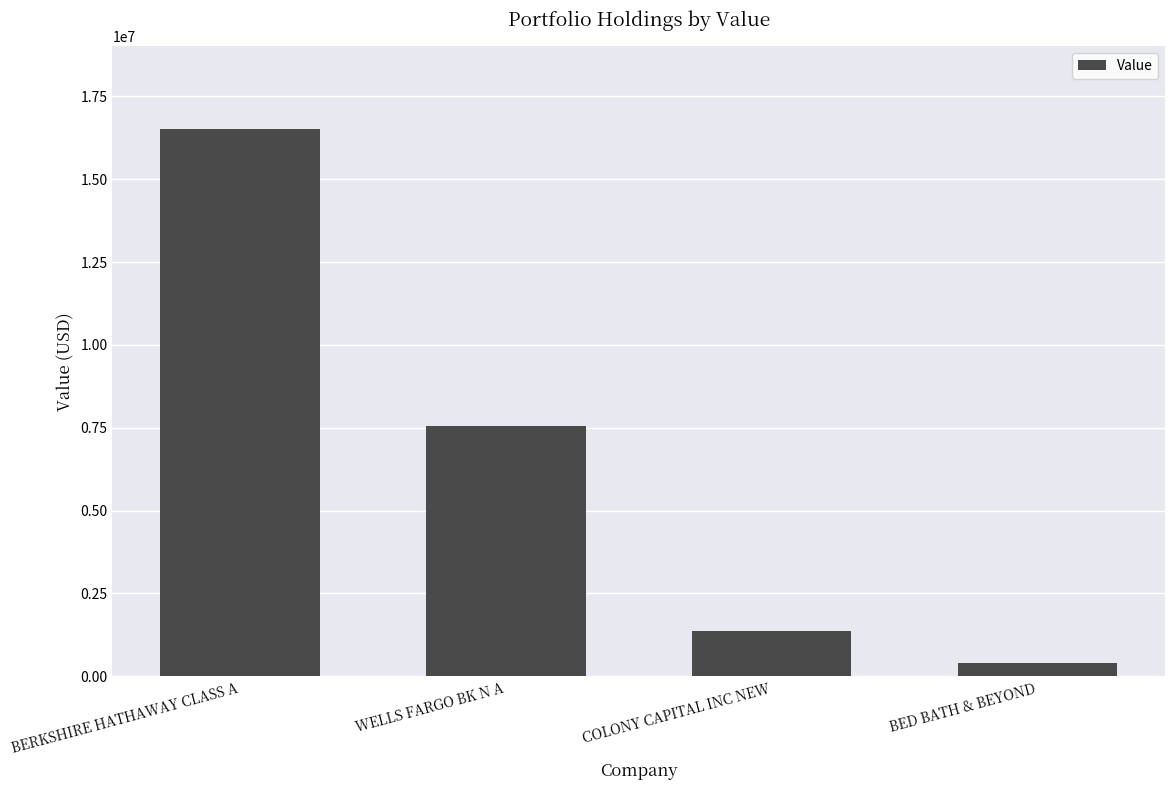

Rank the categories by value from lowest to highest.

BED BATH & BEYOND, COLONY CAPITAL INC NEW, WELLS FARGO BK N A, BERKSHIRE HATHAWAY CLASS A